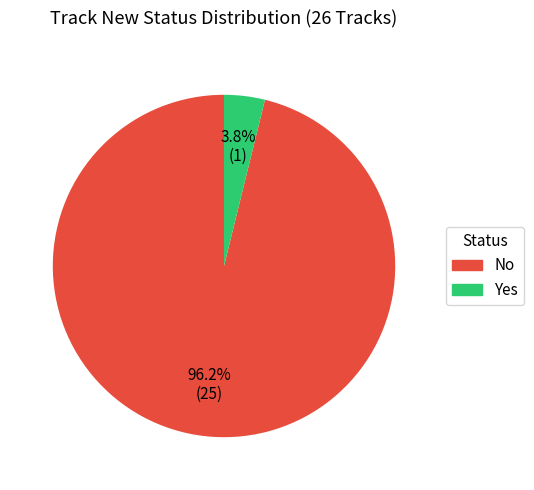

How many slices are in this pie chart?

2